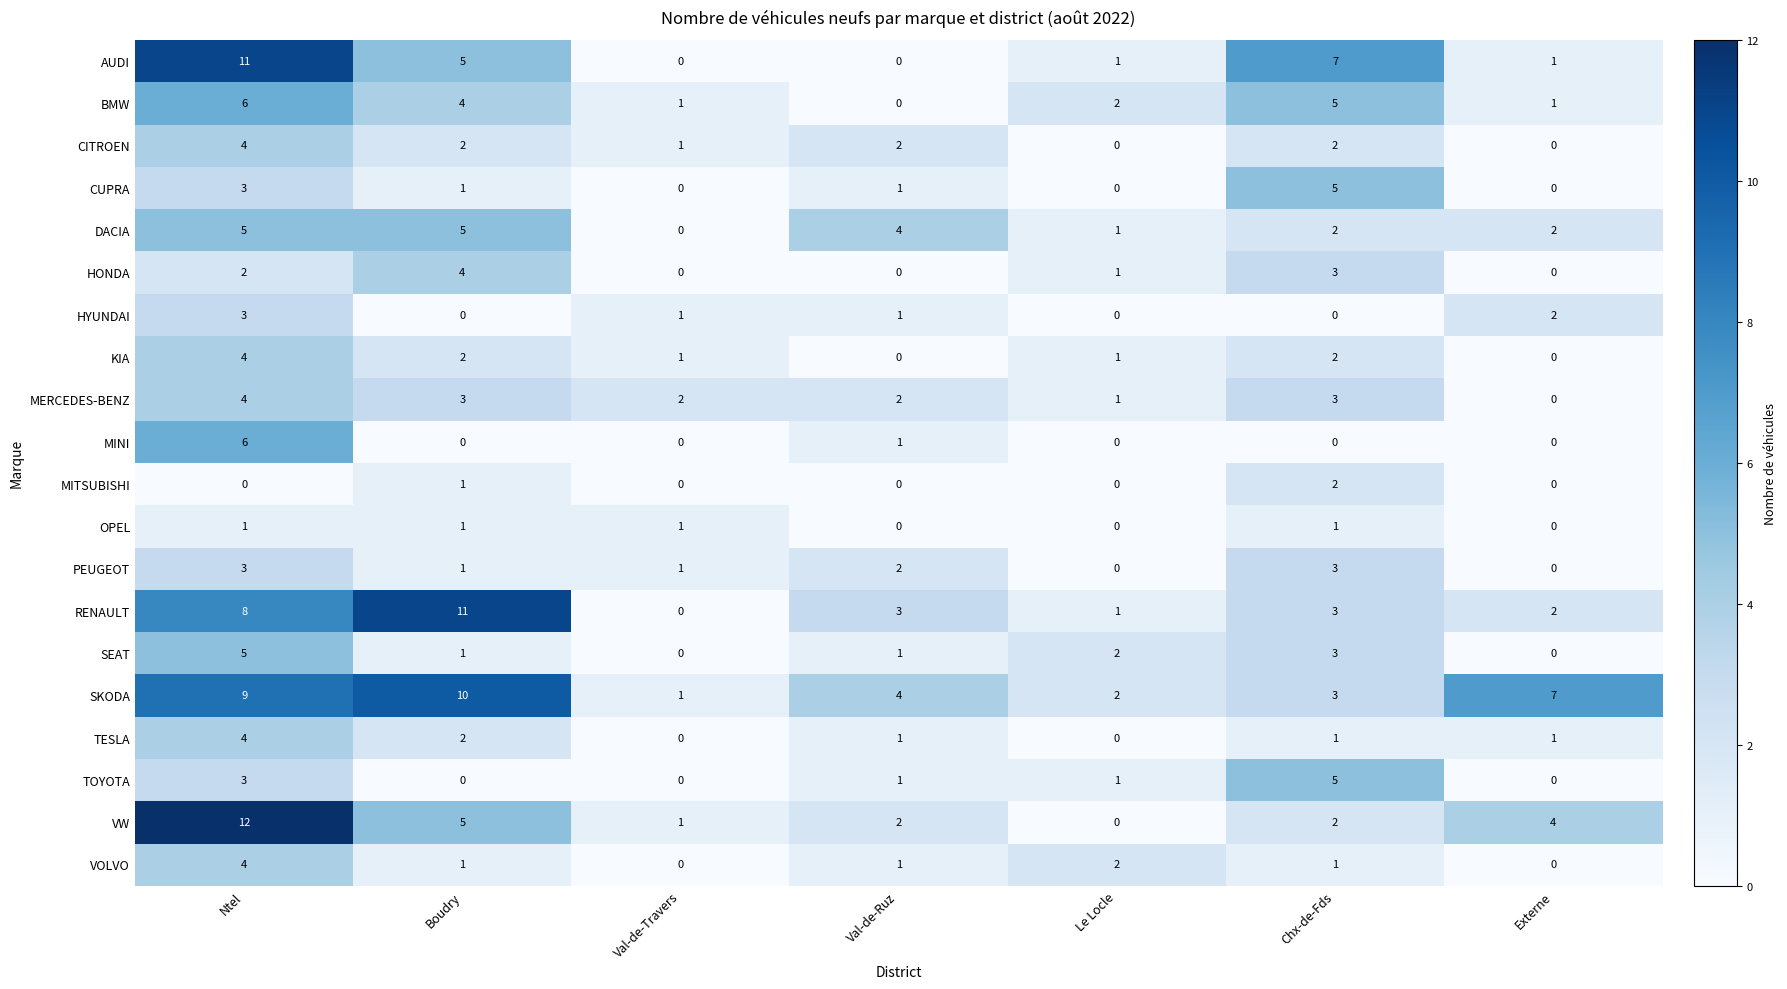

At which label does RENAULT reach its peak?

Boudry